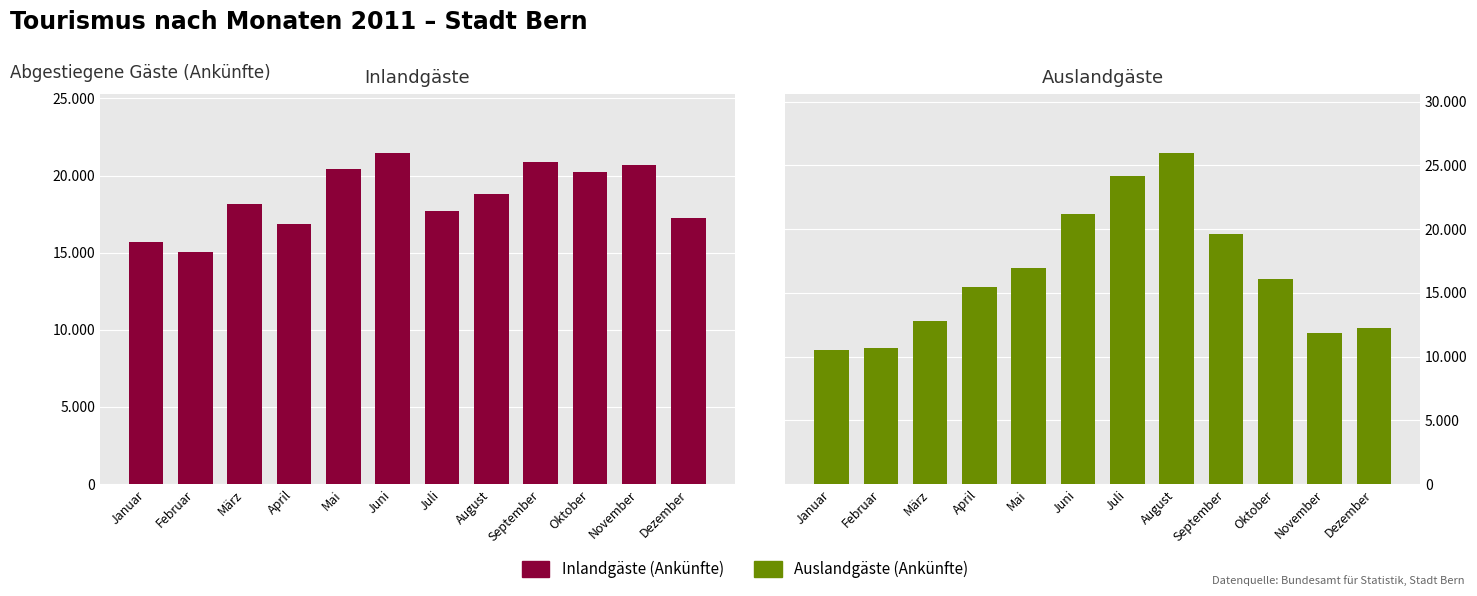

How many bars are there in total?

24